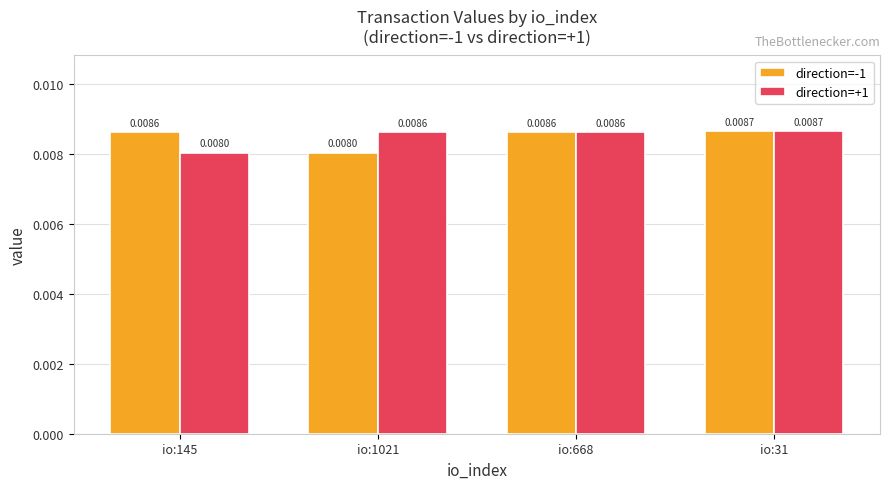

How many series are shown in this chart?

2